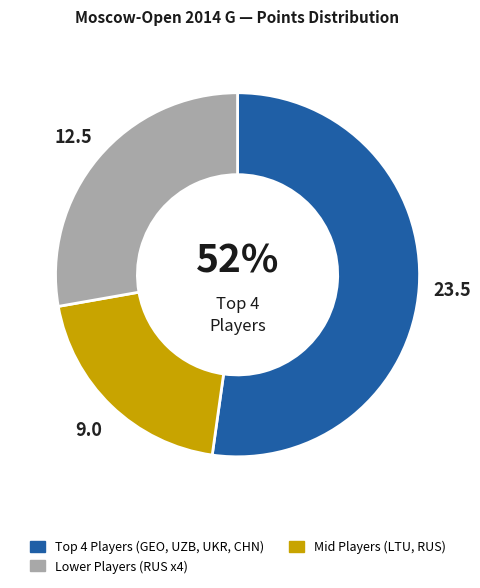

Is there any slice that represents more than half of the pie?

Yes